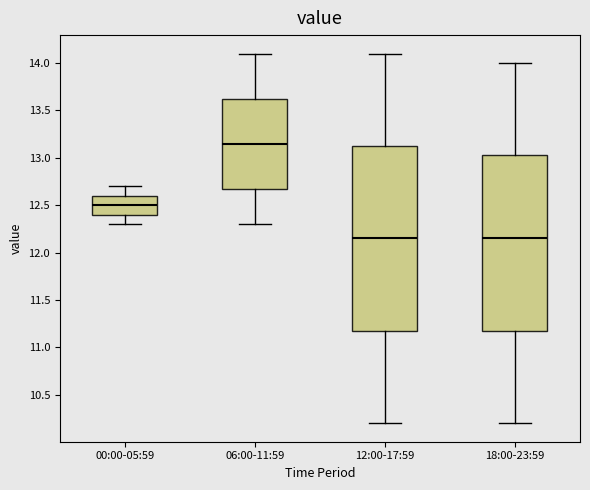

Reading left to right, read every box against the y-axis: the position of its median line, the range the box covers, and the ends of its whiskers. The values are not printed on the chart, so give them approximately, as read against the axis.

00:00-05:59: median 12.50, box 12.40 to 12.60, whiskers 12.30 to 12.70
06:00-11:59: median 13.15, box 12.70 to 13.65, whiskers 12.30 to 14.10
12:00-17:59: median 12.15, box 11.20 to 13.15, whiskers 10.20 to 14.10
18:00-23:59: median 12.15, box 11.20 to 13.05, whiskers 10.20 to 14.00